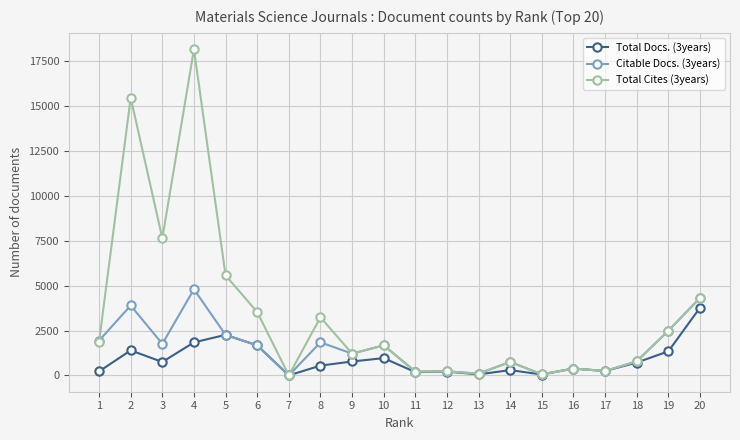

Count the number of data series in this chart.

3